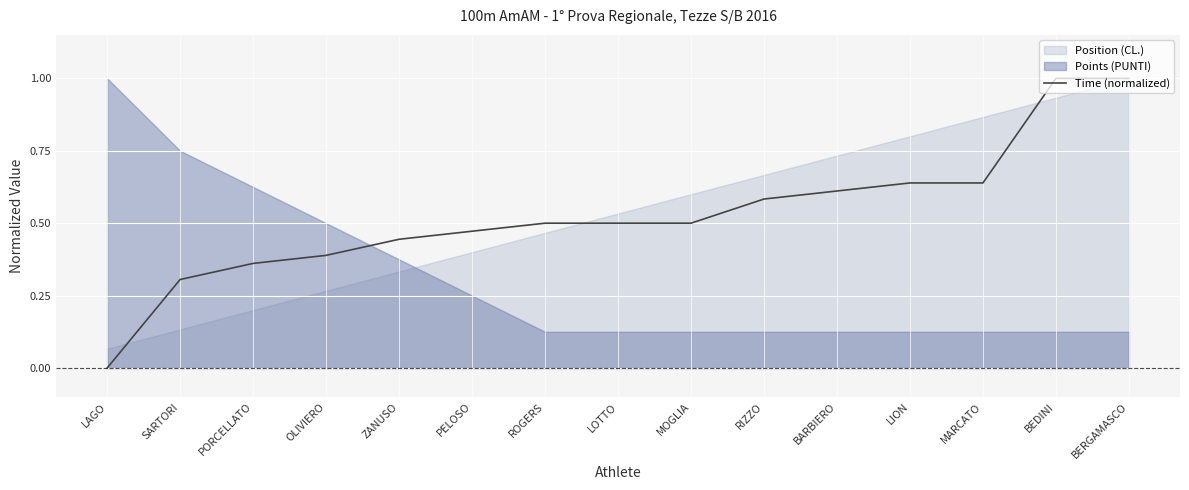

The value of Time (normalized) at PORCELLATO is 0.1. True or false?

False